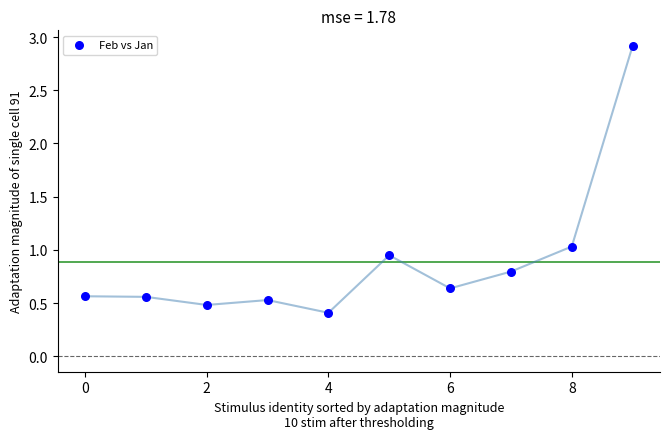

What is the range of Y values (max minus min)?

2.5